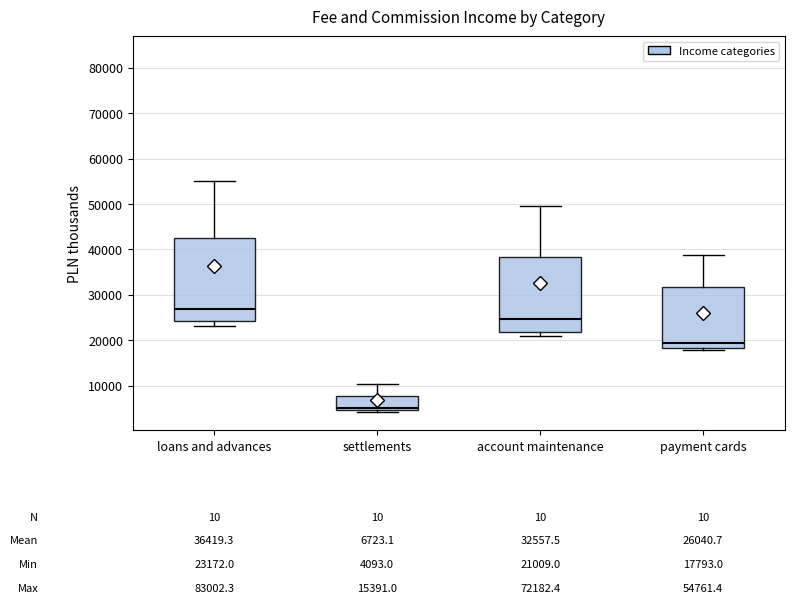

Which box has the lowest median line?

settlements